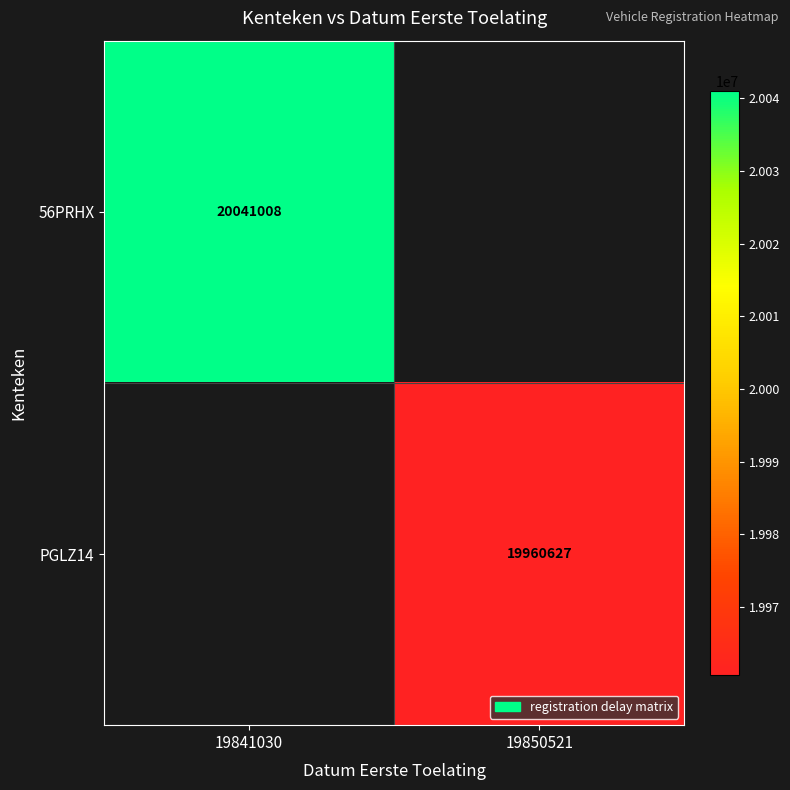

The PGLZ14 series shows 19960627 at 19850521. True or false?

True